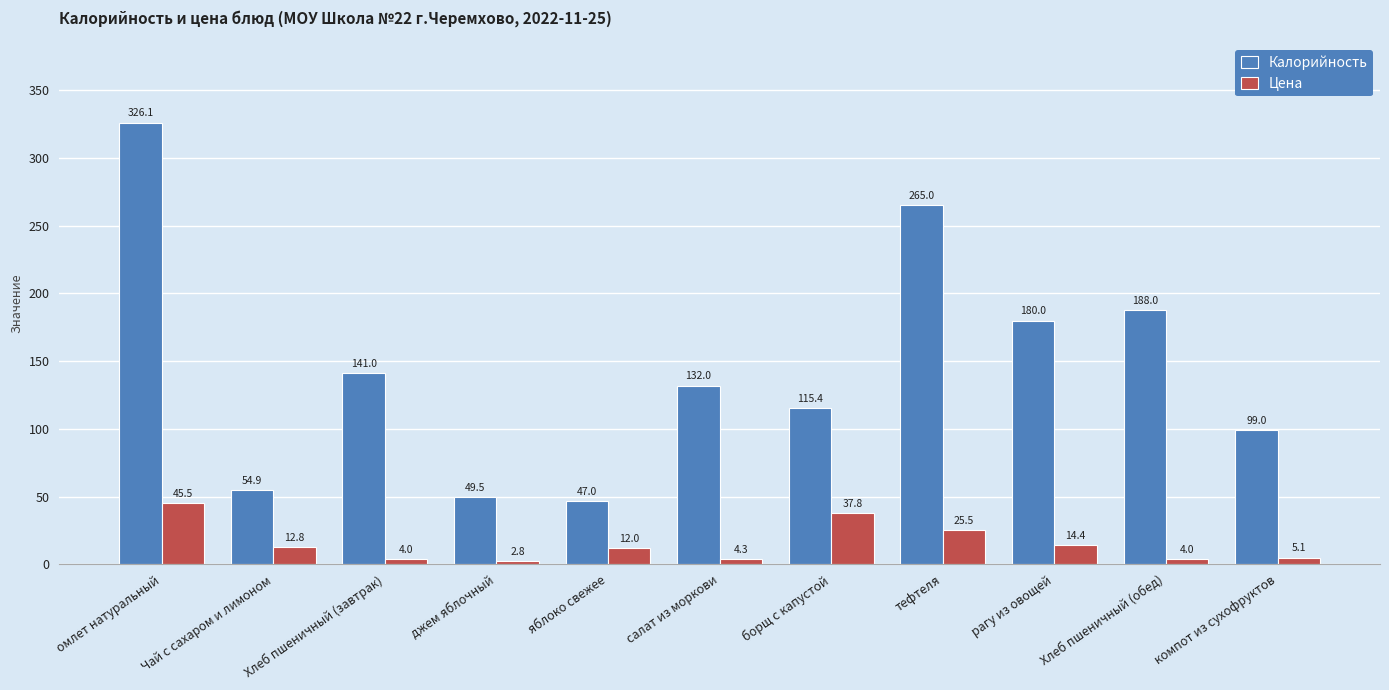

What is the difference between the second highest and minimum values in the Калорийность series?

218.0